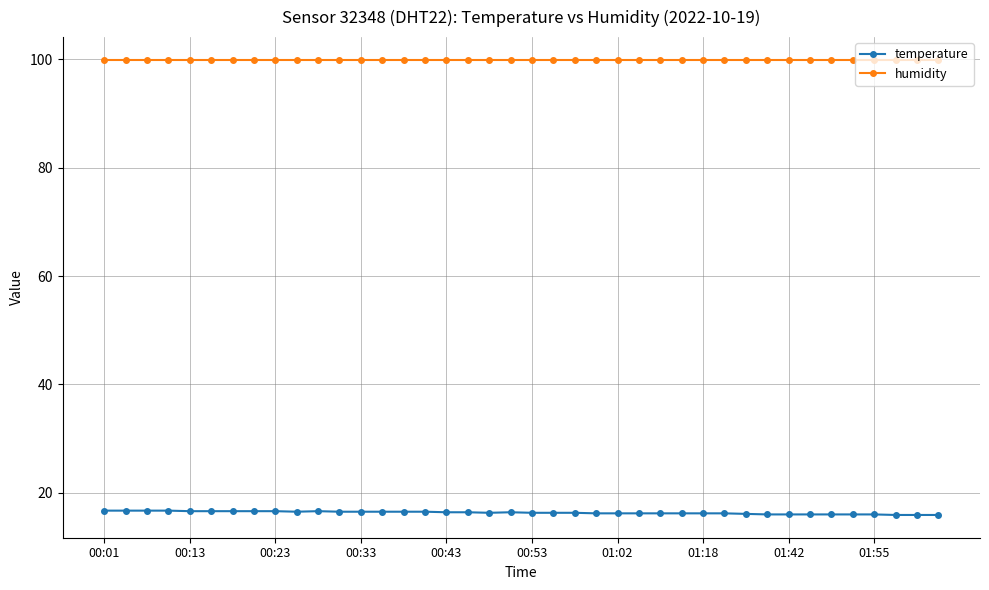

True or false: humidity and temperature cross at least once.

False